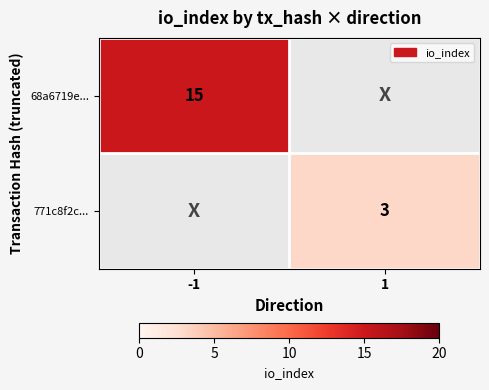

The value of 68a6719e... at -1 is 24. True or false?

False